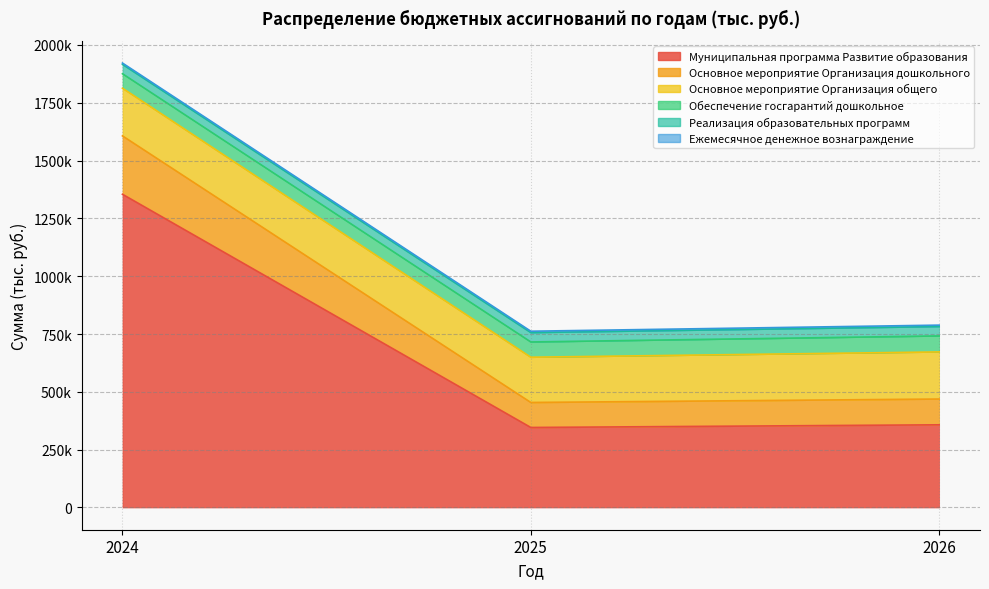

What is the greatest value displayed?

1354370.7